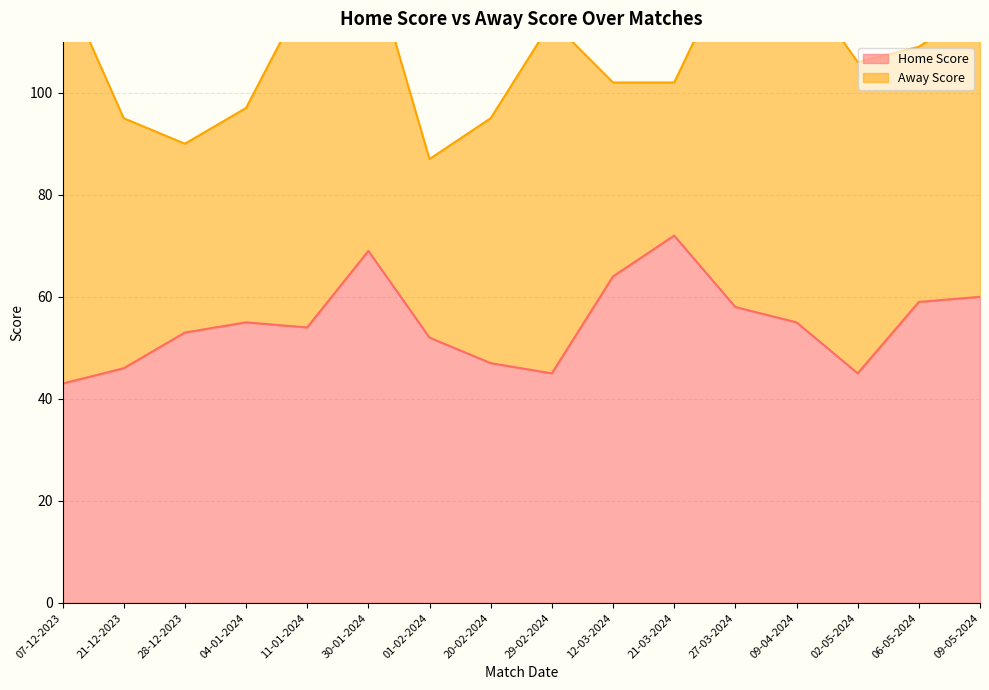

What is the sum of the values at 21-03-2024 and 01-02-2024?

124